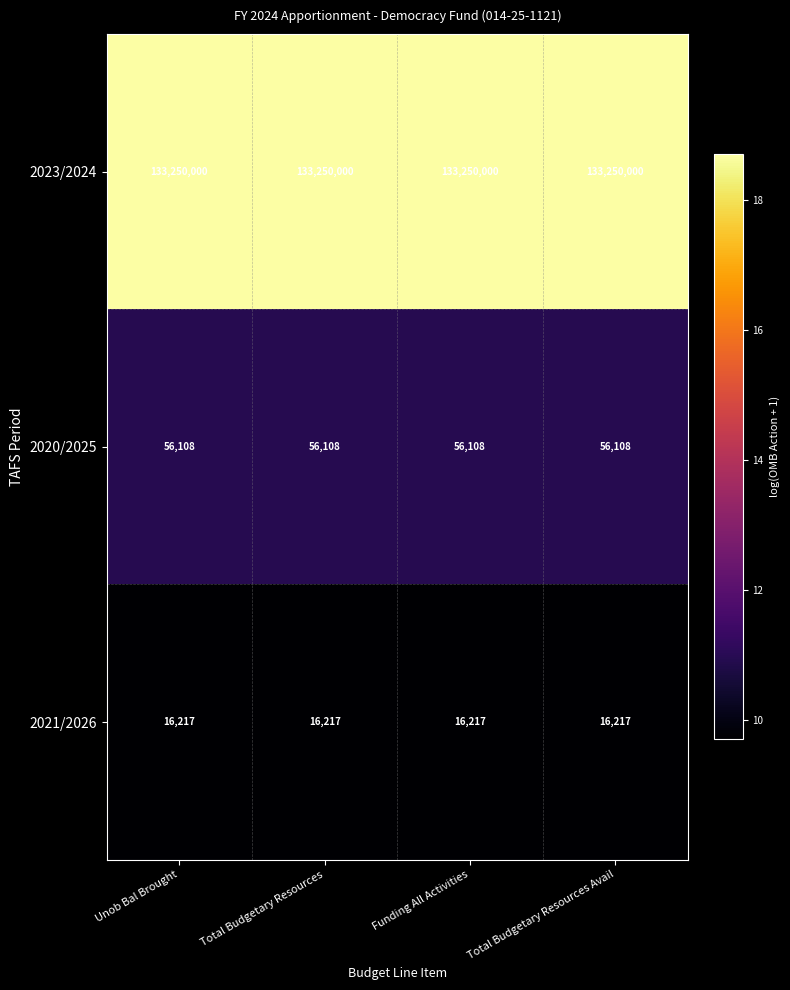

True or false: 2020/2025 has a value of 56108 at Unob Bal Brought.

True